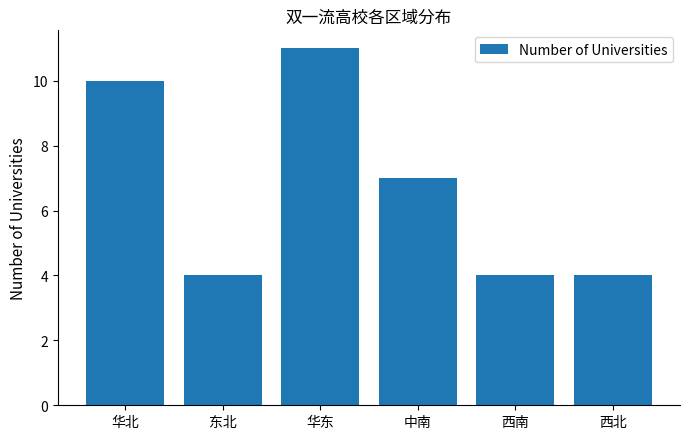

What is the change in value from 华东 to 西北?

-7